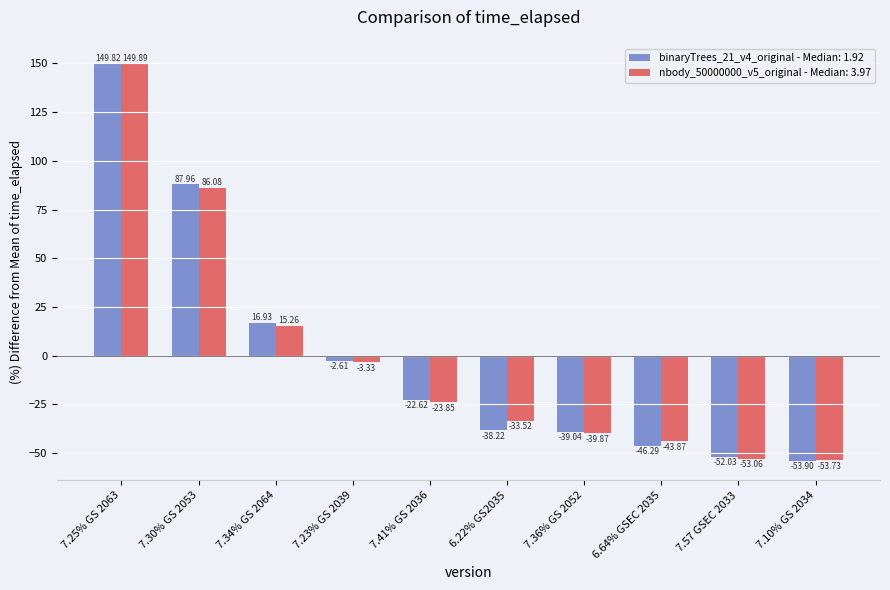

What position from the right is 7.10% GS 2034?

1